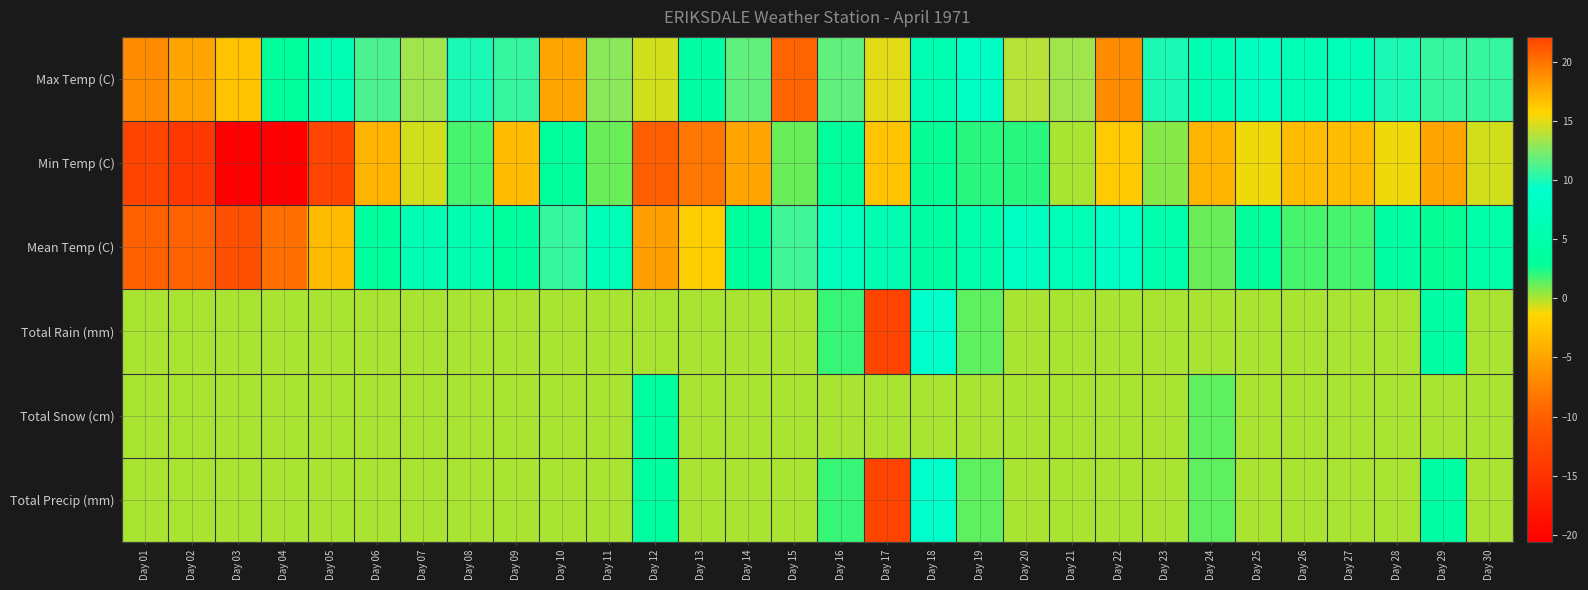

Rank the series at Day 13 from lowest to highest value.

Min Temp (C), Mean Temp (C), Total Rain (mm), Total Snow (cm), Total Precip (mm), Max Temp (C)